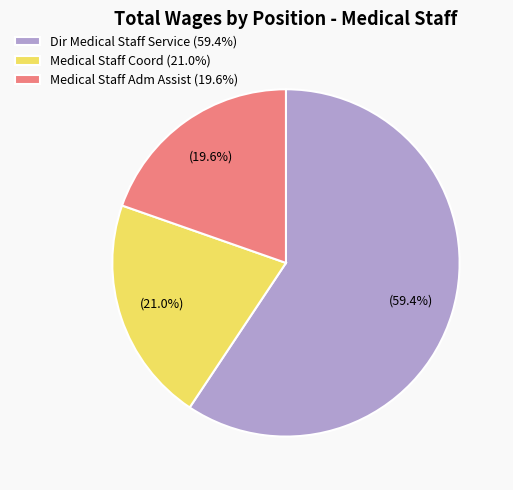

True or false: Medical Staff Coord accounts for 33% of the total.

False